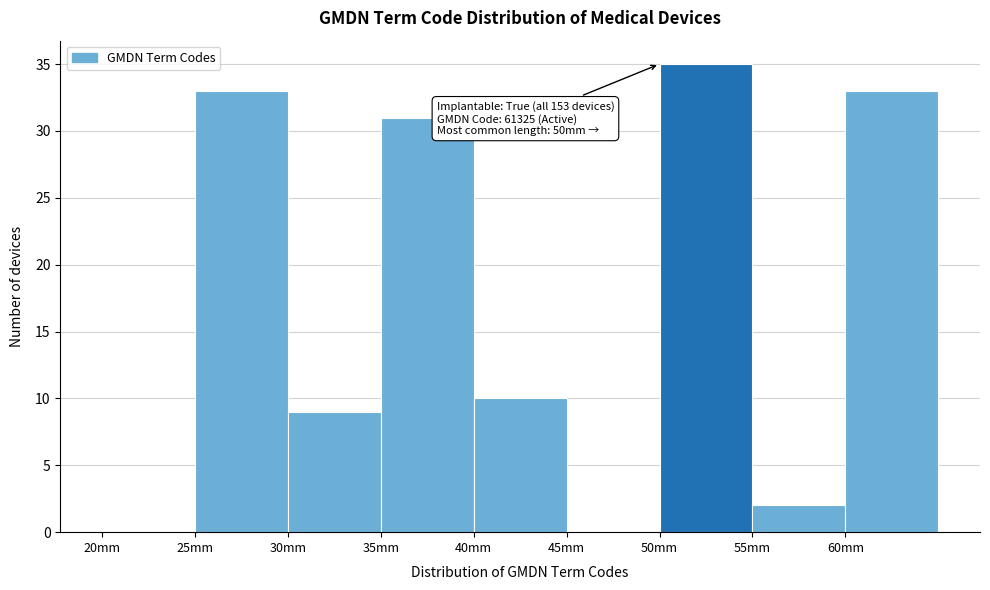

Which range on the x-axis has the tallest bar?

50 to 55